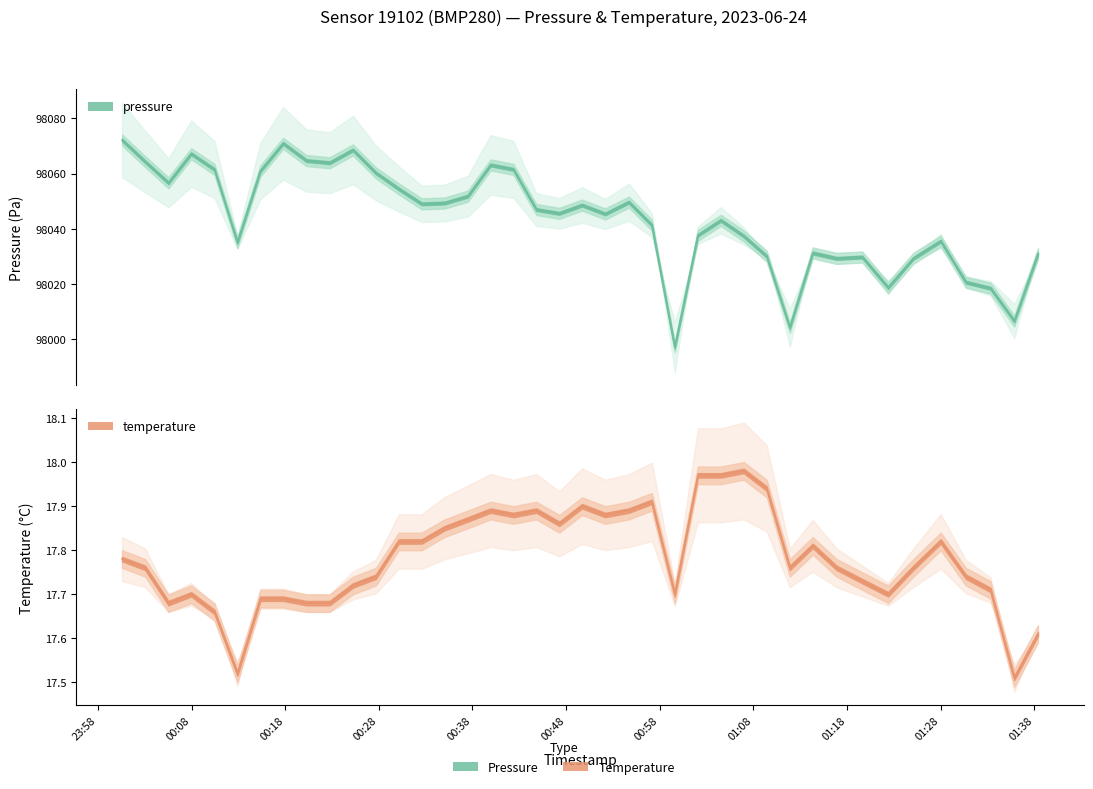

Reading left to right, what are all the values shown in this chart?

pressure: 98072.2	98064.3	98056.7	98067.2	98061.5	98035.1	98061.0	98070.9	98064.7	98063.9	98068.6	98060.2	98054.4	98049.0	98049.3	98051.8	98063.1	98061.5	98047.0	98045.6	98048.6	98045.4	98049.7	98041.3	97997.2	98037.7	98043.1	98037.4	98030.1	98004.2	98031.2	98029.3	98029.8	98018.7	98029.3	98035.6	98020.7	98018.5	98006.6	98031.0
temperature: 17.8	17.8	17.7	17.7	17.7	17.5	17.7	17.7	17.7	17.7	17.7	17.7	17.8	17.8	17.9	17.9	17.9	17.9	17.9	17.9	17.9	17.9	17.9	17.9	17.7	18.0	18.0	18.0	17.9	17.8	17.8	17.8	17.7	17.7	17.8	17.8	17.7	17.7	17.5	17.6